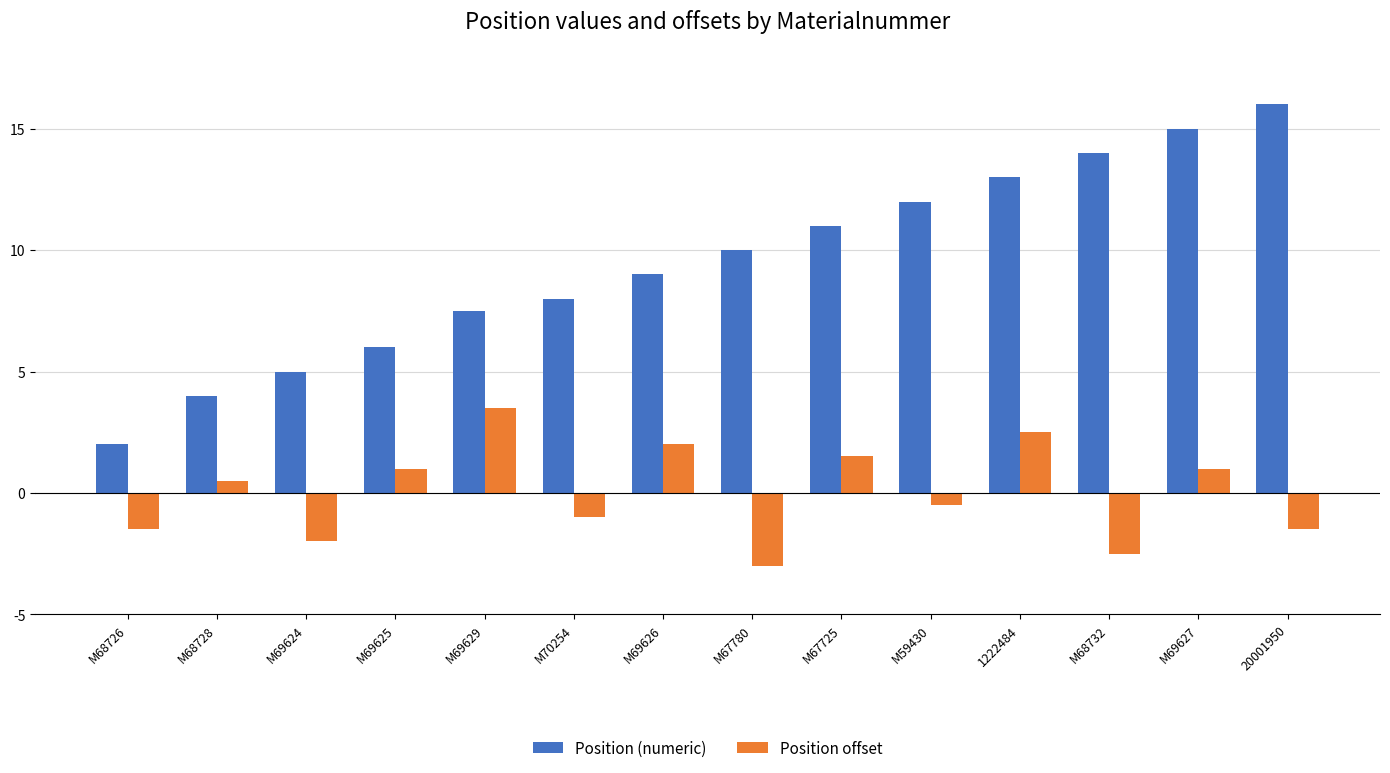

What is the difference between the Position (numeric) values at 1222484 and M67780?

3.0